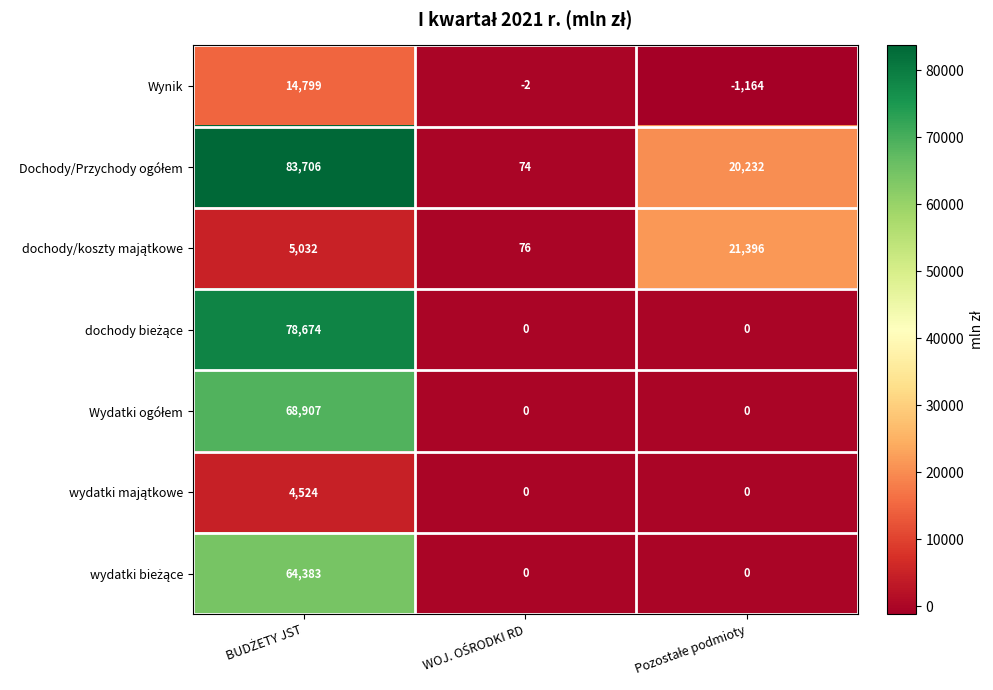

Which has a higher value, Pozostałe podmioty or BUDŻETY JST?

BUDŻETY JST